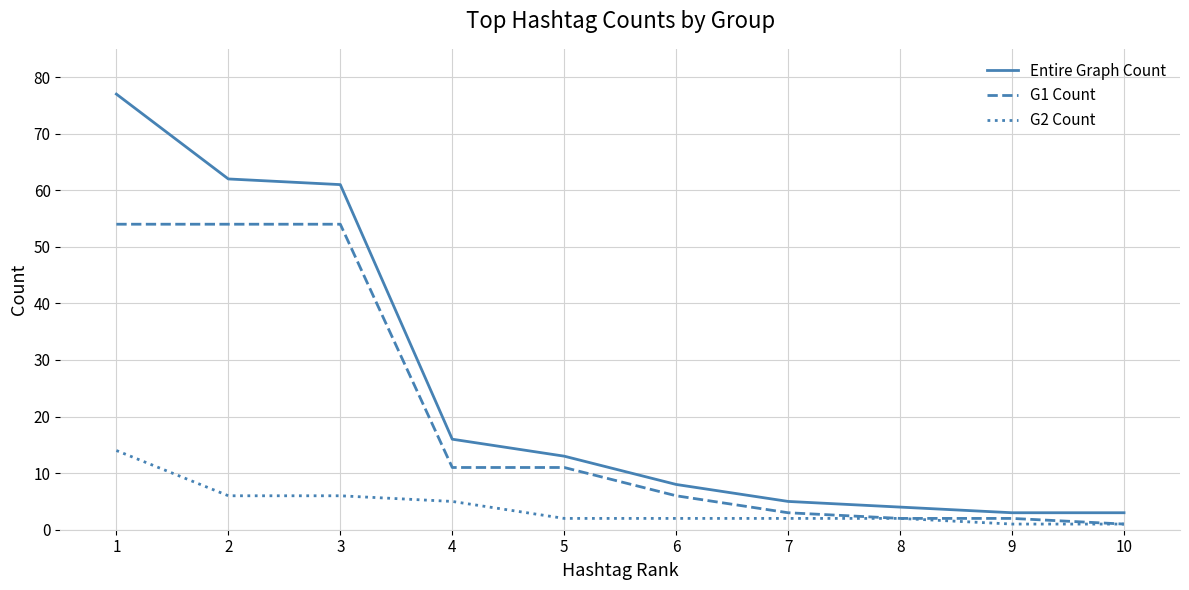

Does the chart display data point markers on the line(s)?

No